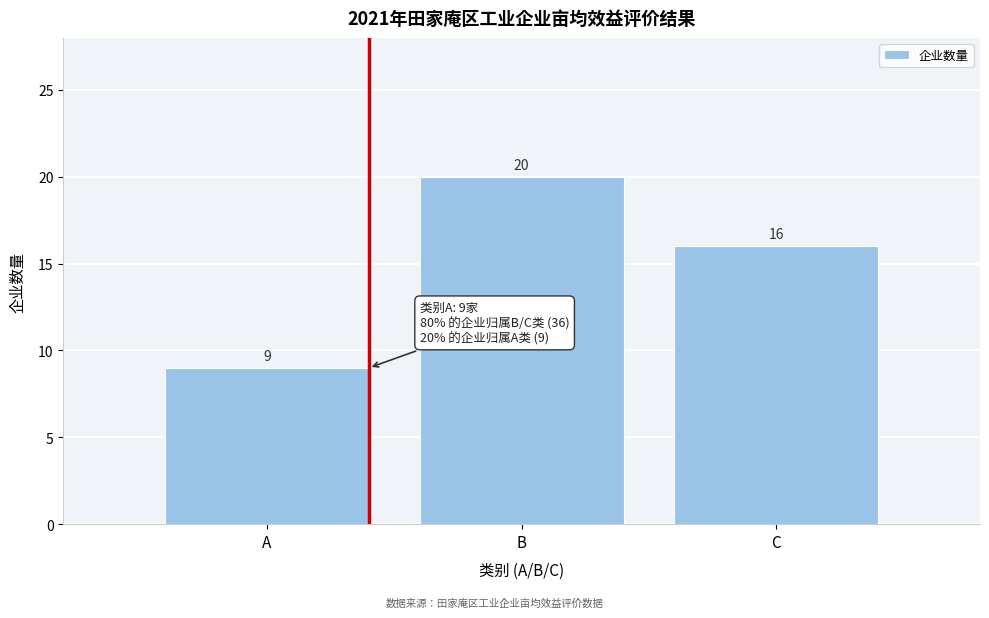

Reading left to right, what are all the values shown in this chart?

9	20	16